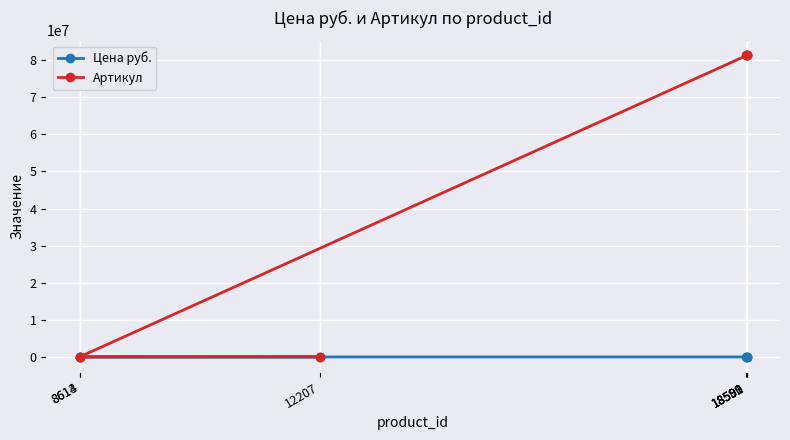

What is the difference between the Цена руб. values at 18591 and 18592?

93